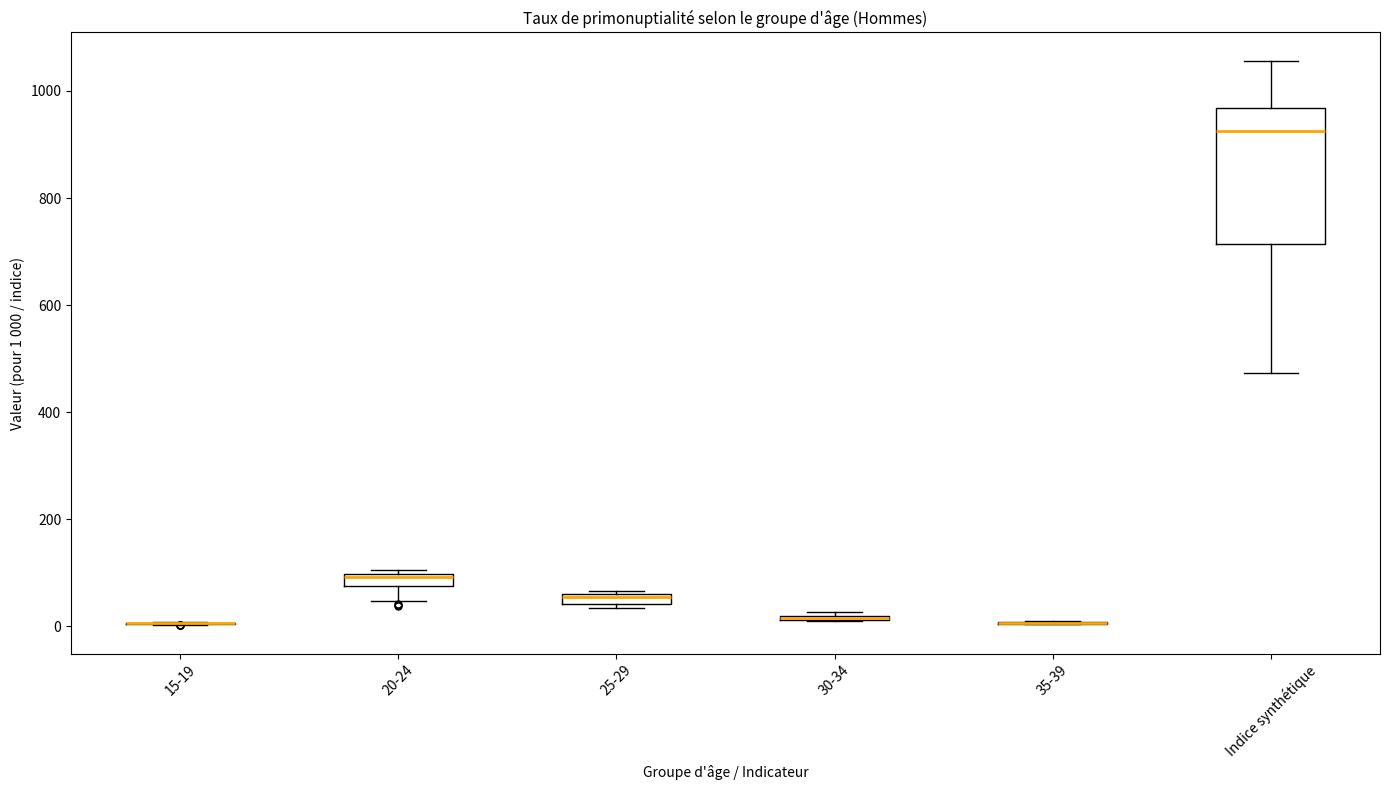

Comparing the boxes themselves (not the whiskers), which one is the tallest?

Indice synthétique